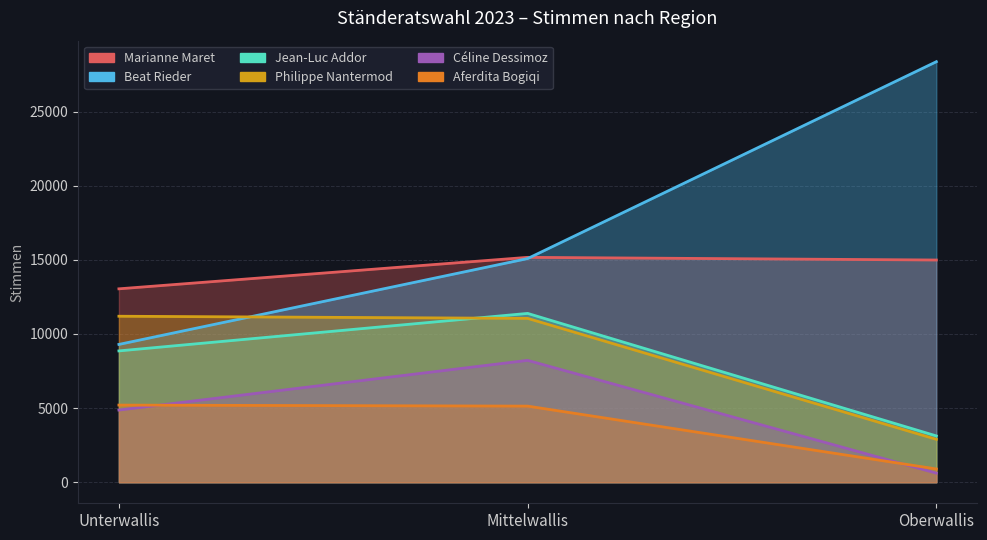

Is it true that Céline Dessimoz equals 4869 at Unterwallis?

True